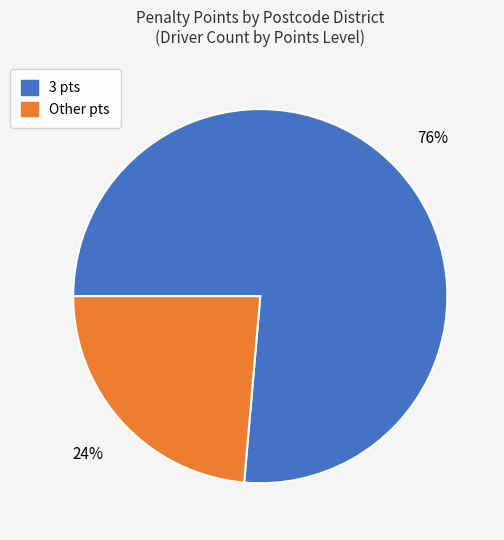

Is there a majority slice in this chart?

Yes